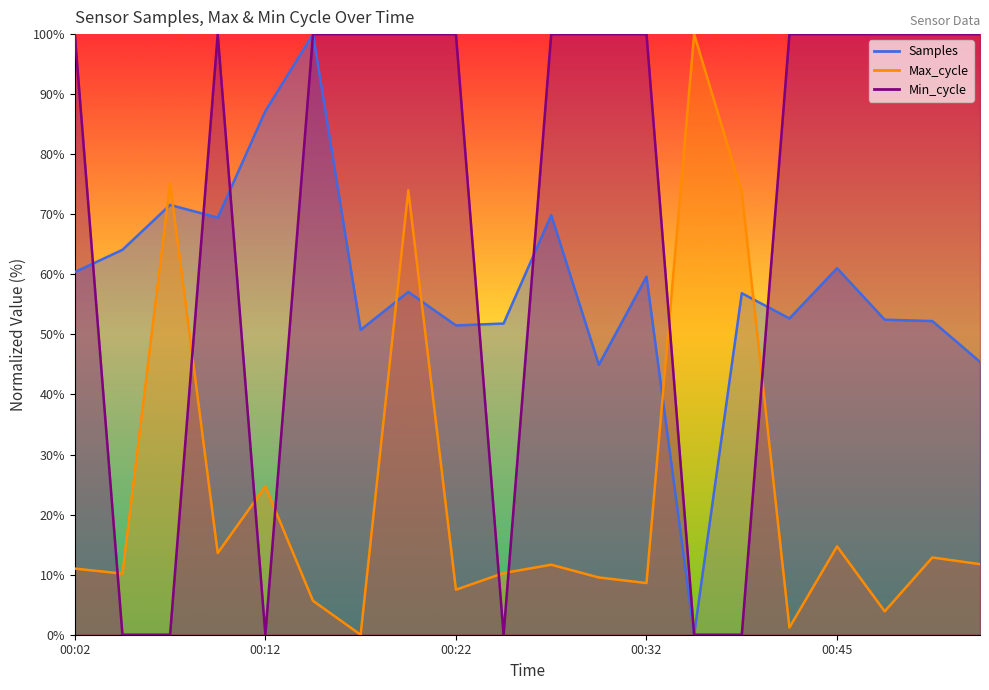

Reading left to right, extract all data points from this chart.

Samples: 60.4	64.1	71.6	69.4	87.2	100.0	50.8	57.1	51.5	51.8	69.9	44.9	59.6	0.0	56.9	52.7	61.0	52.5	52.2	45.4
Max_cycle: 11.0	10.2	75.2	13.6	24.7	5.6	0.0	74.0	7.5	10.3	11.7	9.5	8.6	100.0	73.6	1.2	14.7	3.9	12.9	11.7
Min_cycle: 100.0	0.0	0.0	100.0	0.0	100.0	100.0	100.0	100.0	0.0	100.0	100.0	100.0	0.0	0.0	100.0	100.0	100.0	100.0	100.0